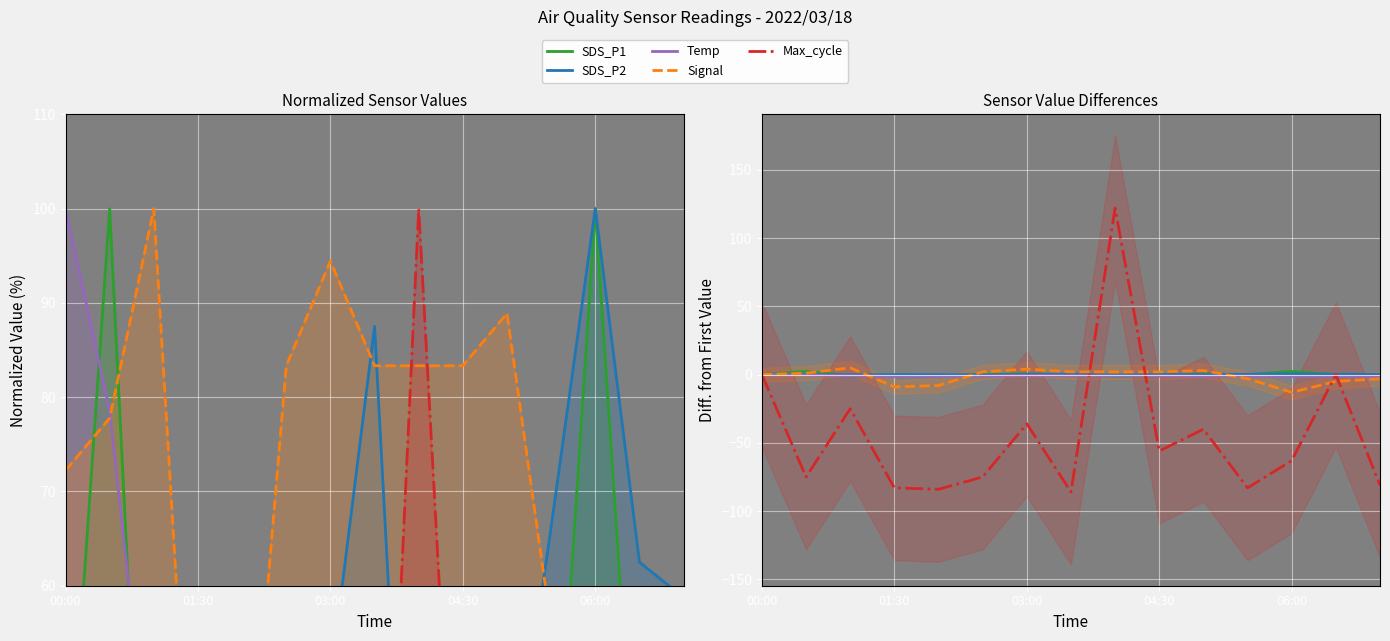

What is the difference between the highest and lowest values at 03:00?

40.0